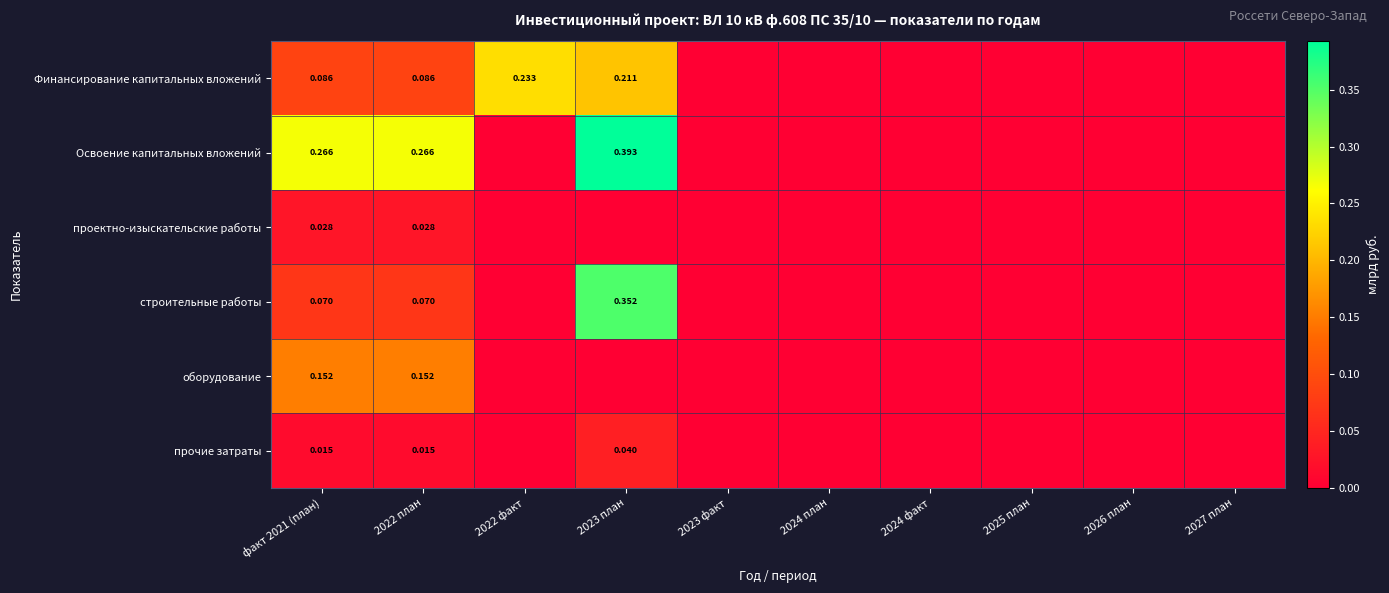

How many values in проектно-изыскательские работы are above zero?

2